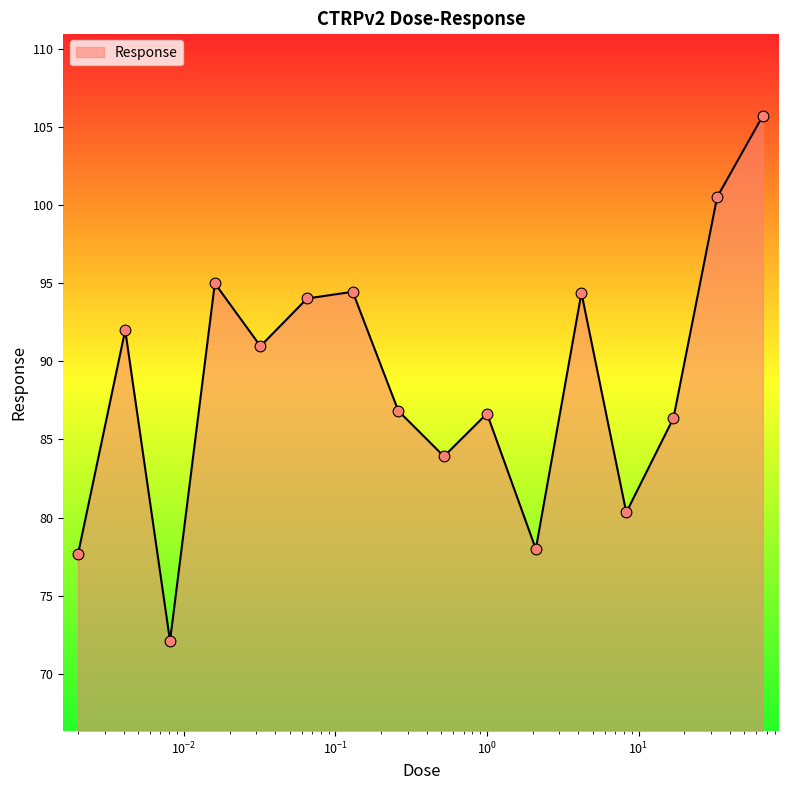

What is the greatest value displayed?

105.7